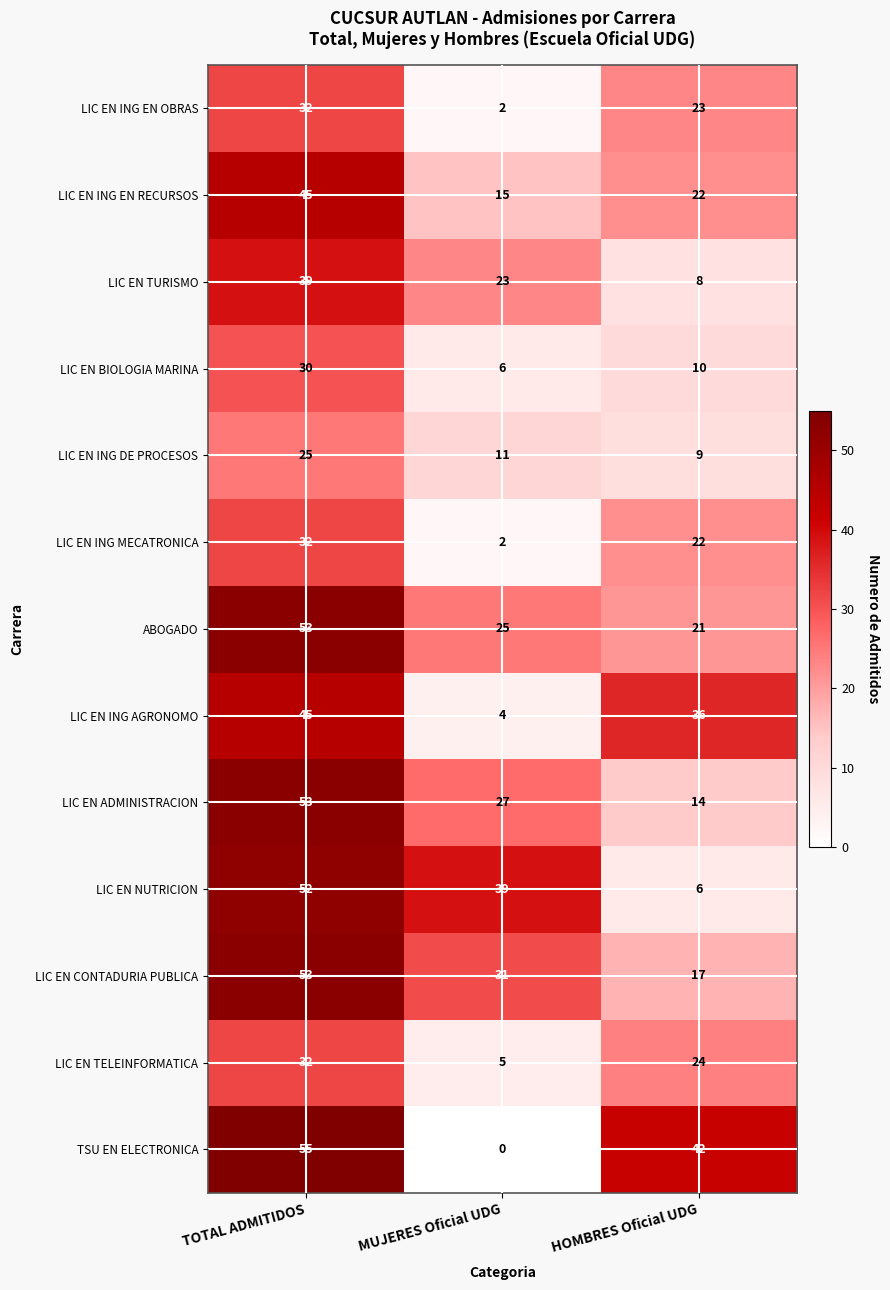

What is the sum of the TSU EN ELECTRONICA values at TOTAL ADMITIDOS and HOMBRES Oficial UDG?

97